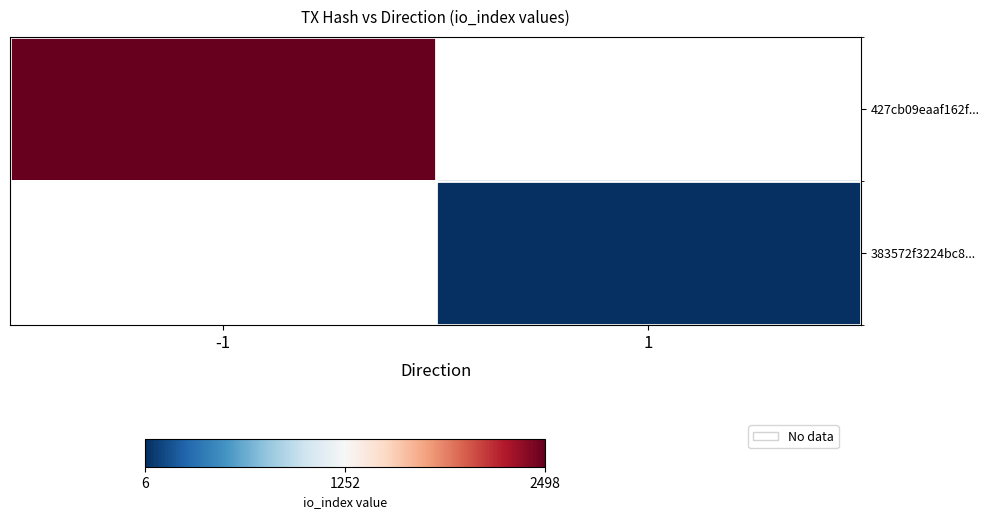

What is the highest value of the 427cb09eaaf162f... series?

2498.0